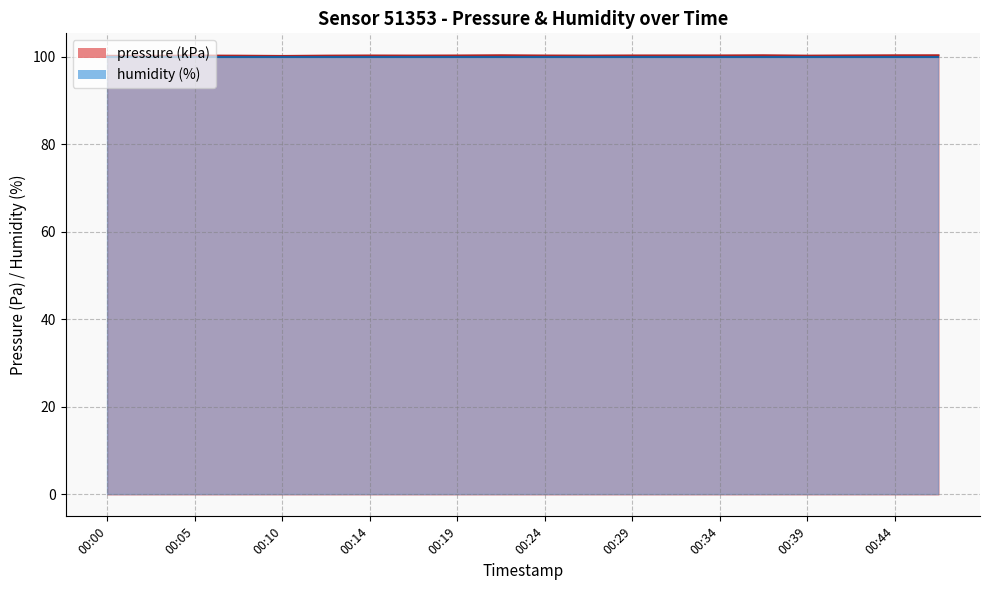

List the labels in order of value, largest first.

00:22, 00:46, 00:36, 00:44, 00:31, 00:34, 00:41, 00:29, 00:19, 00:14, 00:24, 00:05, 00:17, 00:26, 00:12, 00:39, 00:07, 00:02, 00:00, 00:10